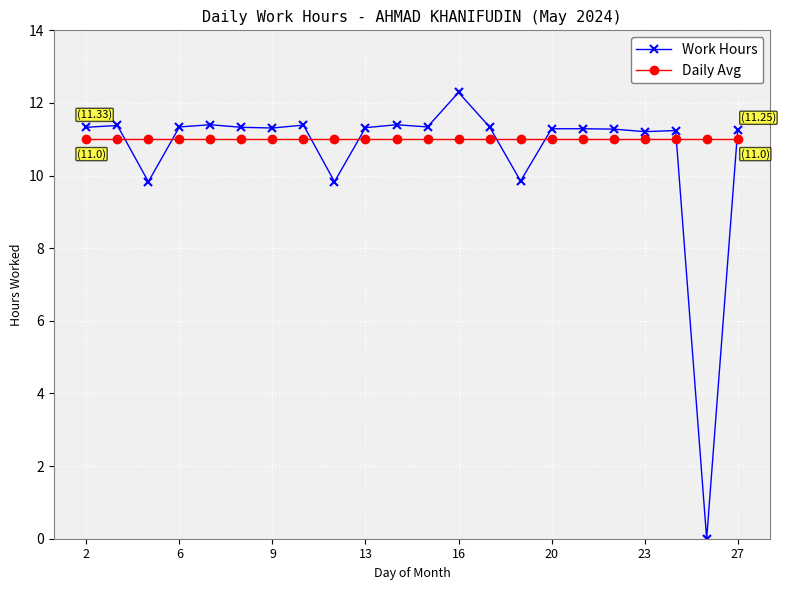

What is the difference between the second highest and second lowest values in the Work Hours series?

1.6